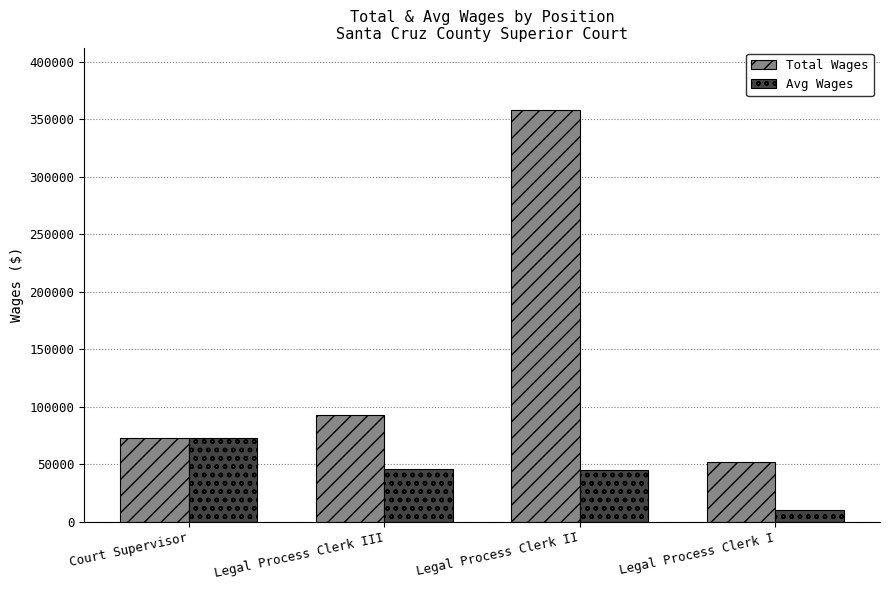

What is the total value across all series at Legal Process Clerk II?

403068.4